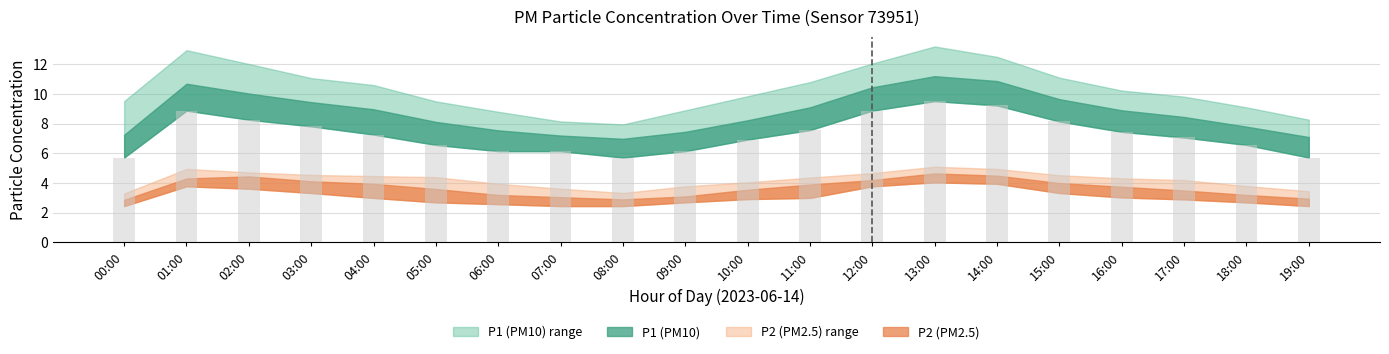

Are the bars horizontal?

No